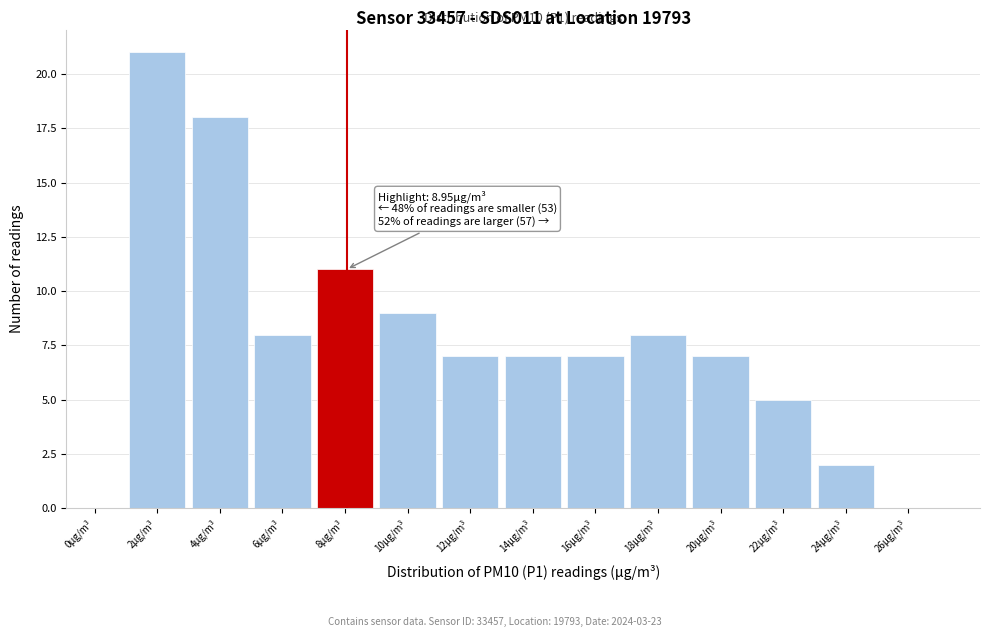

Reading left to right, list all the values displayed in this chart.

0μg/m³=0	2μg/m³=21	4μg/m³=18	6μg/m³=8	8μg/m³=11	10μg/m³=9	12μg/m³=7	14μg/m³=7	16μg/m³=7	18μg/m³=8	20μg/m³=7	22μg/m³=5	24μg/m³=2	26μg/m³=0